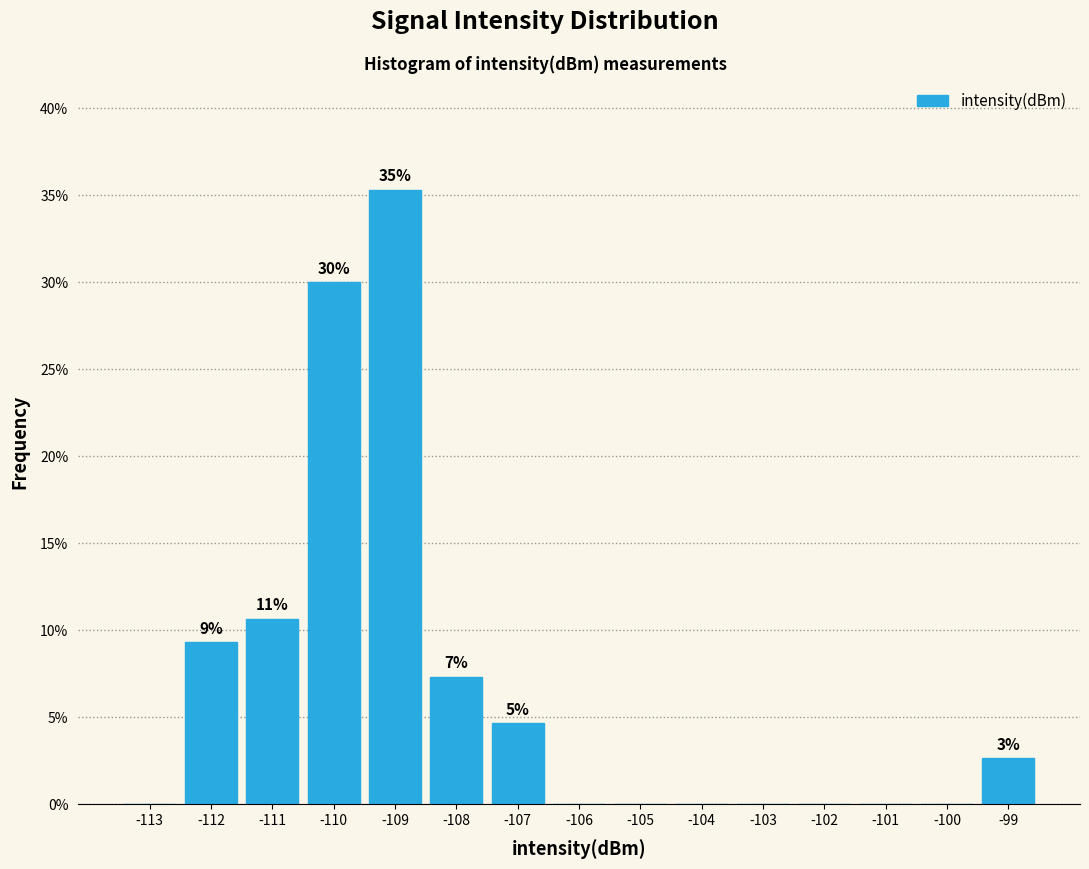

Over which range of the x-axis is the bar tallest?

-109.5 to -108.5